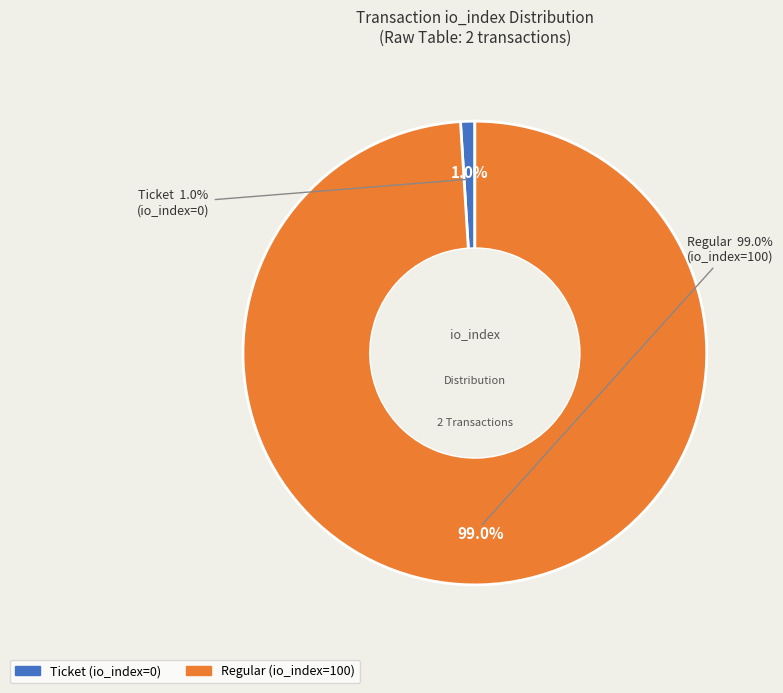

Does any single category account for the majority?

Yes